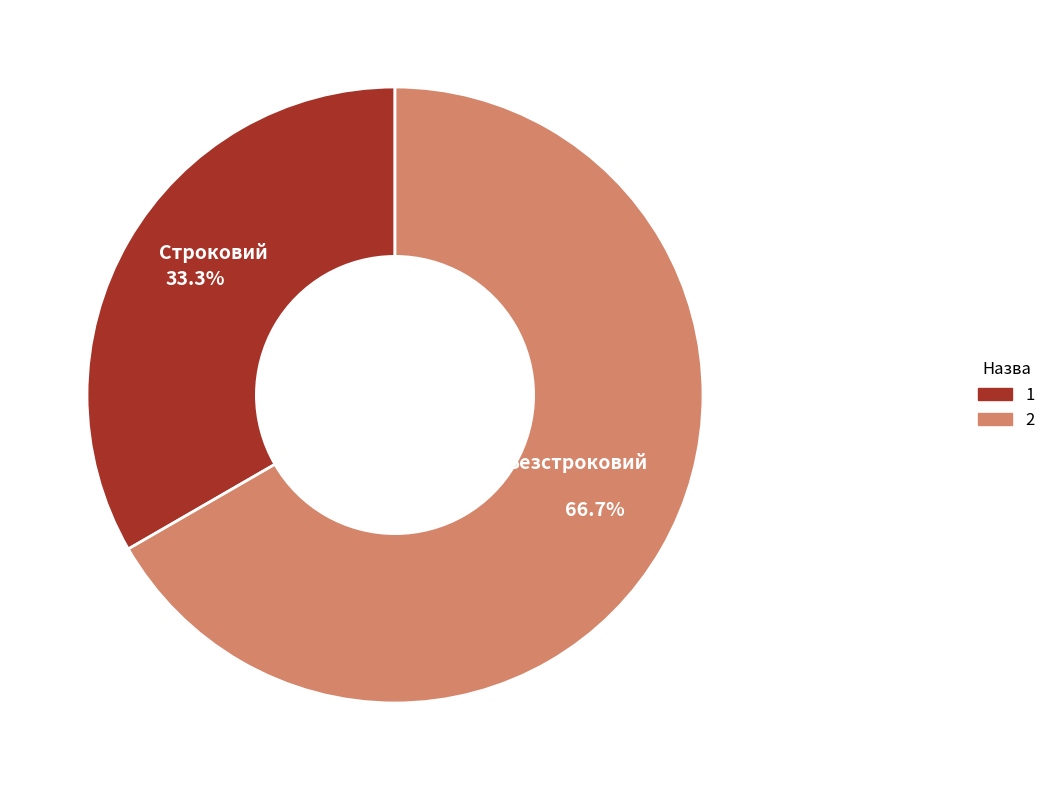

Approximately how many times larger is the value at Безстроковий compared to Строковий?

2.0